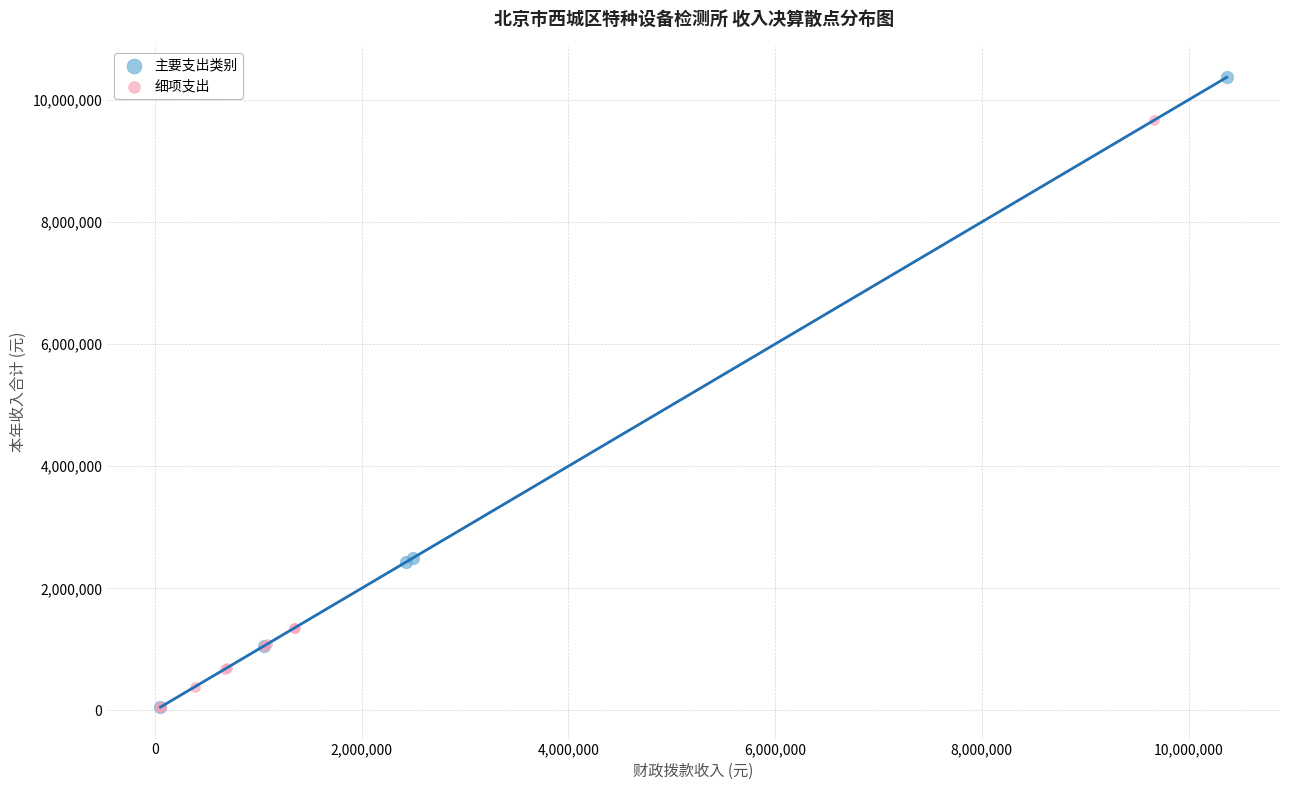

Which series has the widest spread of Y values?

主要支出类别